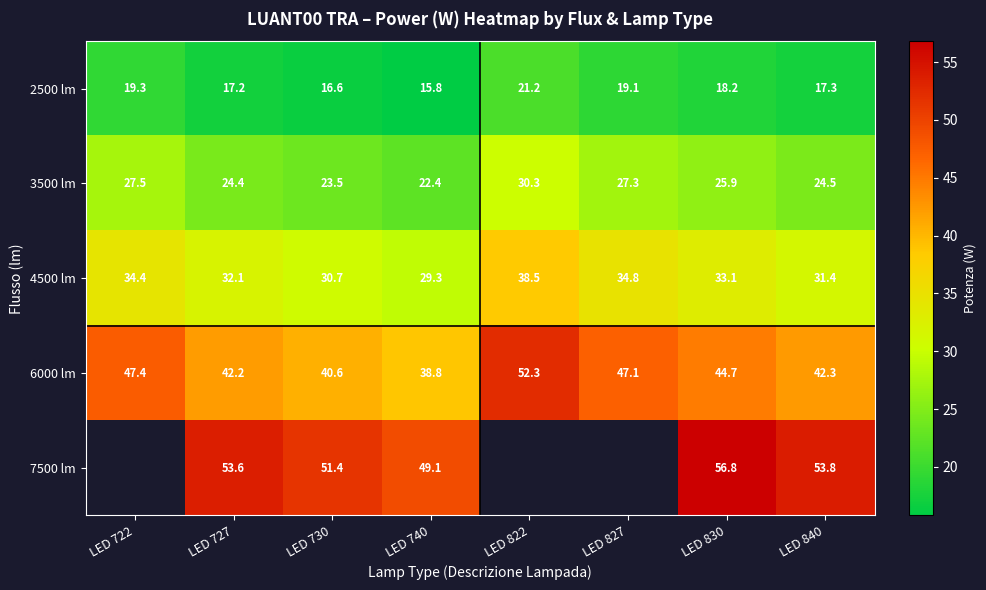

Rank the series at LED 730 from highest to lowest value.

7500 lm, 6000 lm, 4500 lm, 3500 lm, 2500 lm